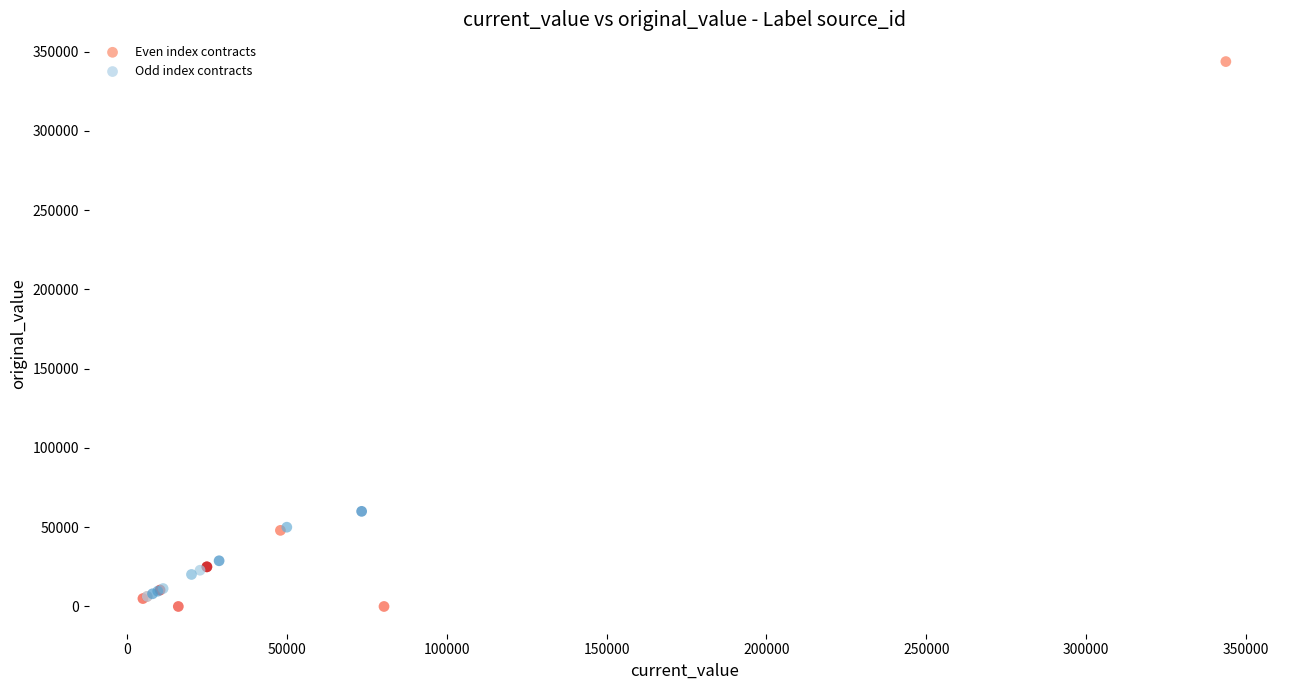

What are all the series names shown in the legend?

Even index contracts, Odd index contracts